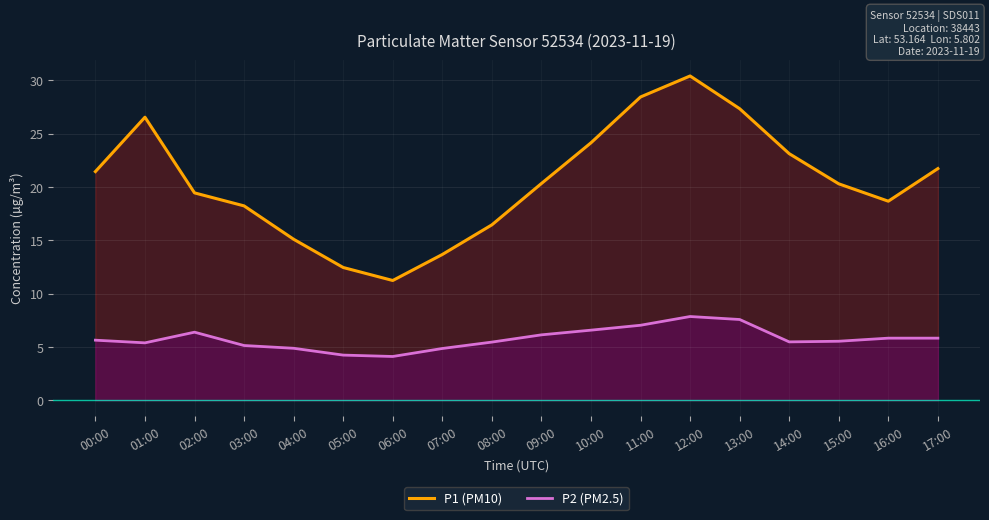

What is the label of the 17th point from the right?

01:00